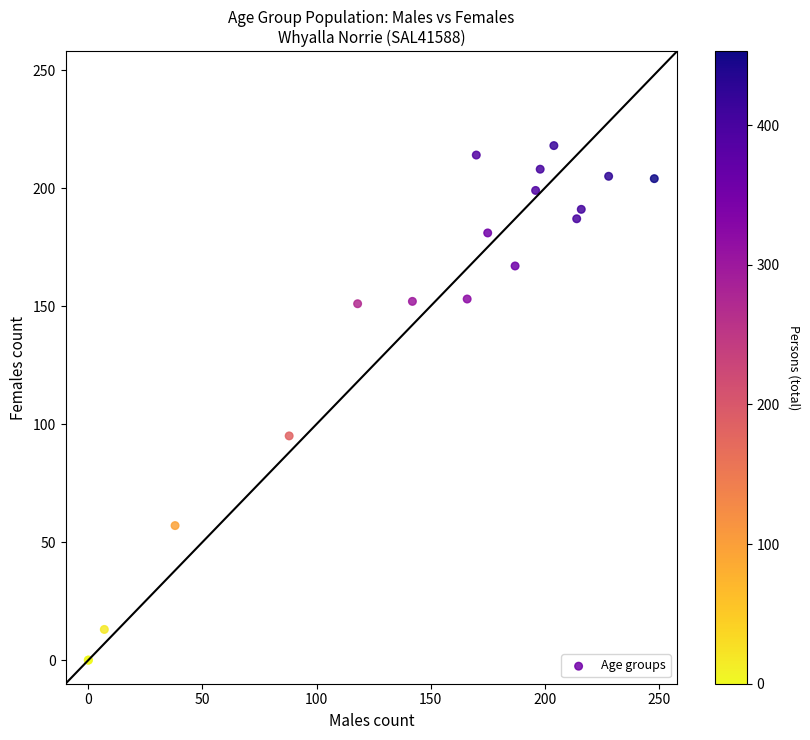

What Y value in the scatter plot is closest to 109?

95